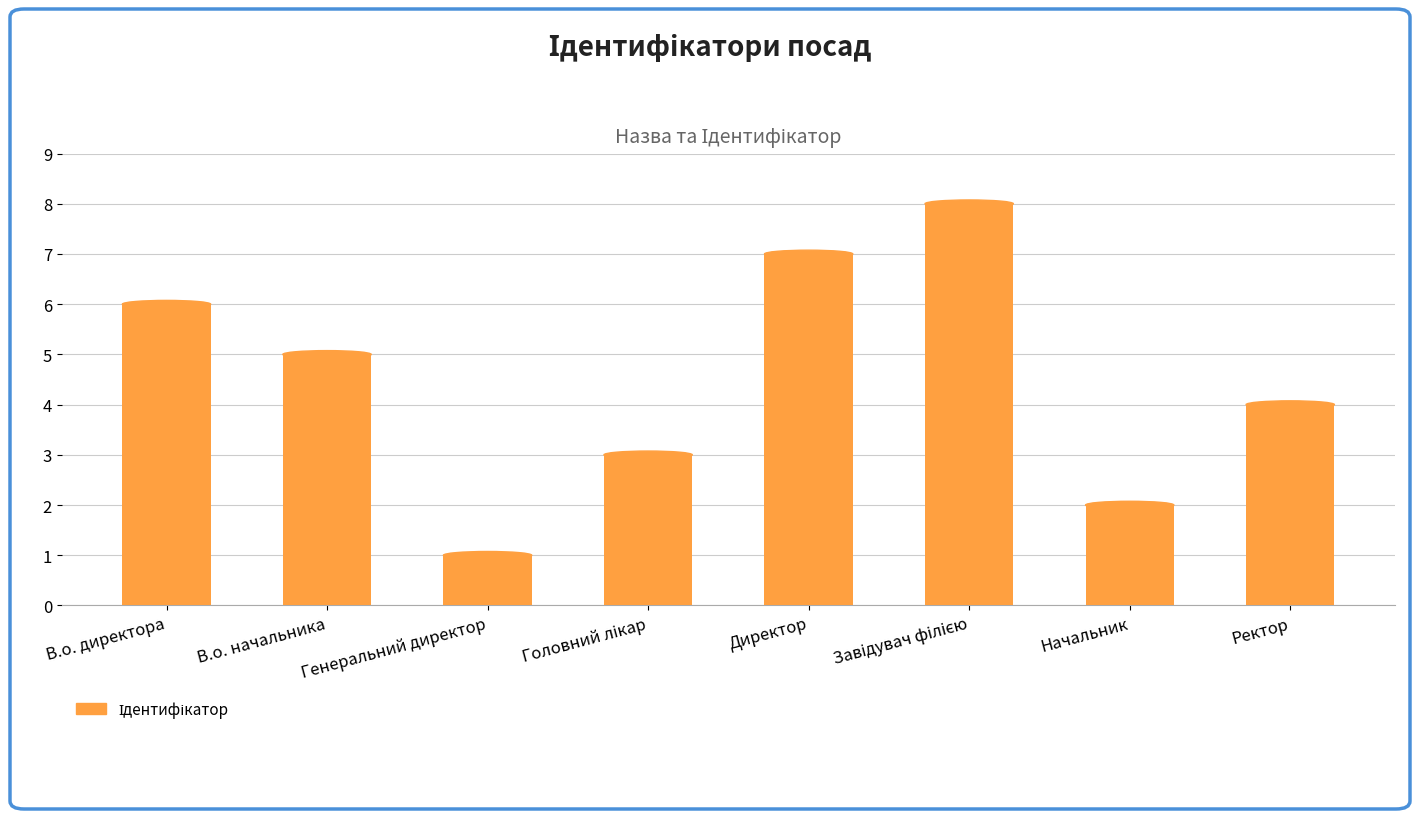

What is the sum of all values?

36